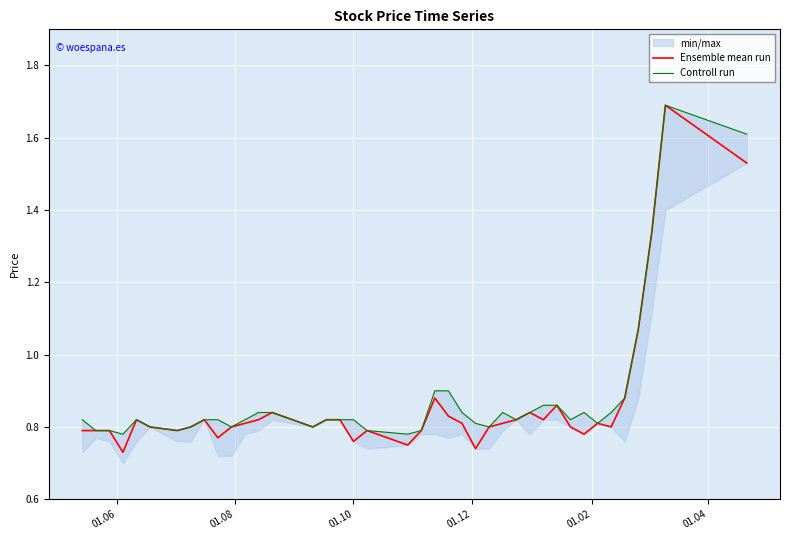

Reading left to right, list all the values displayed in this chart.

Ensemble mean run: 0.8	0.8	0.8	0.7	0.8	0.8	0.8	0.8	0.8	0.8	0.8	0.8	0.8	0.8	0.8	0.8	0.8	0.8	0.8	0.8	0.8	0.9	0.8	0.8	0.7	0.8	0.8	0.8	0.8	0.8	0.9	0.8	0.8	0.8	0.8	0.9	1.1	1.3	1.7	1.5
Controll run: 0.8	0.8	0.8	0.8	0.8	0.8	0.8	0.8	0.8	0.8	0.8	0.8	0.8	0.8	0.8	0.8	0.8	0.8	0.8	0.8	0.8	0.9	0.9	0.8	0.8	0.8	0.8	0.8	0.8	0.9	0.9	0.8	0.8	0.8	0.8	0.9	1.1	1.3	1.7	1.6